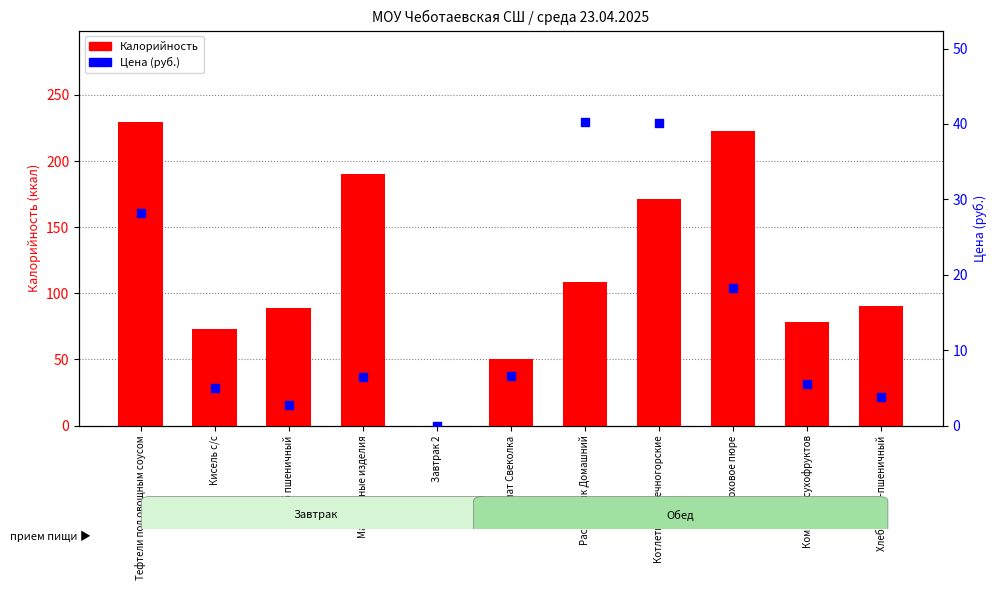

At how many categories does at least one series exceed 206?

2